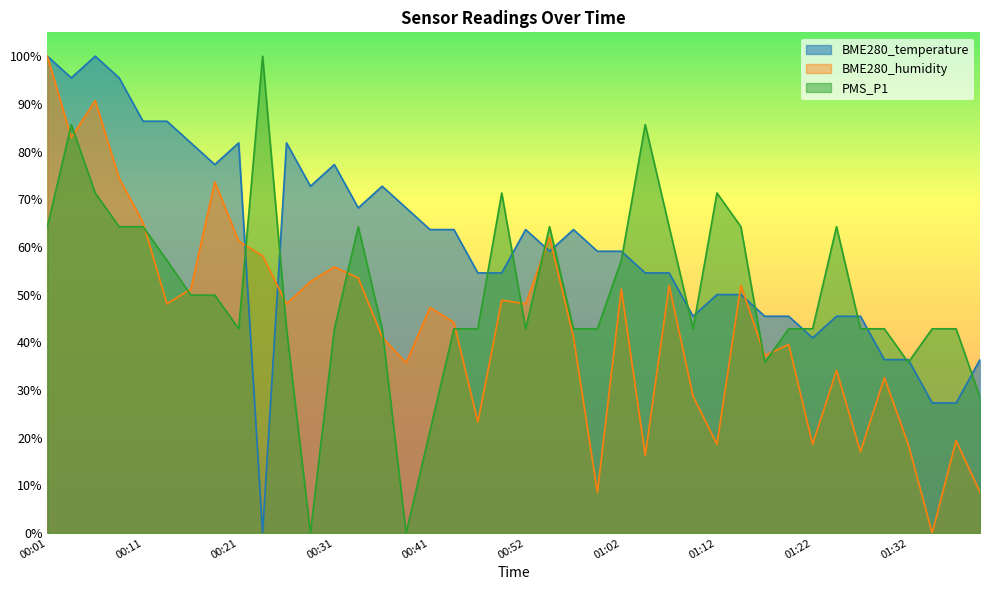

What is the value of the BME280_humidity point at the 40th from the left?

8.5